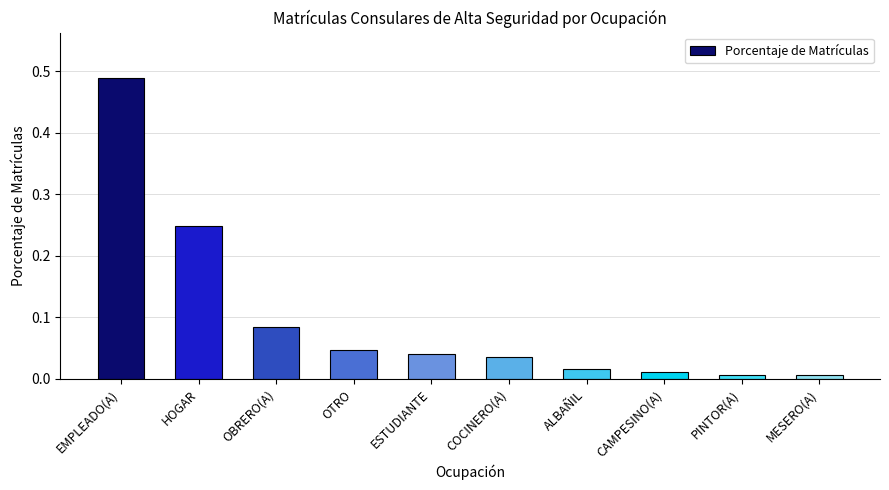

What position from the left is EMPLEADO(A)?

1